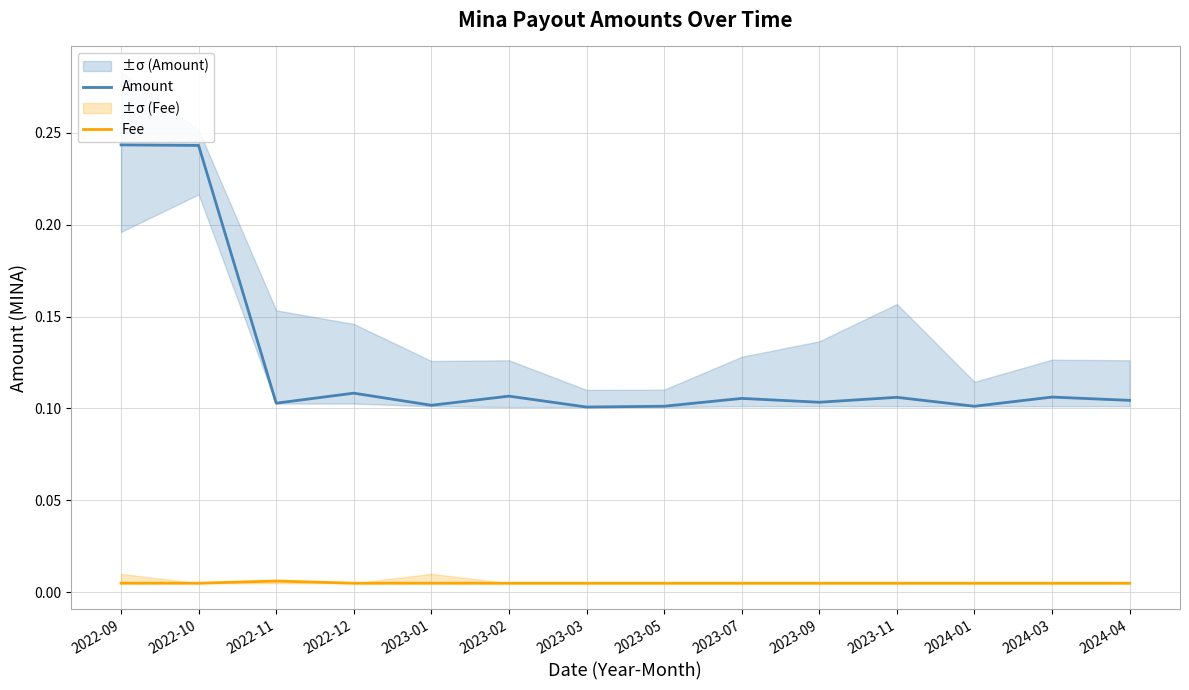

The value of Fee at 2023-07 is 0.0. True or false?

False